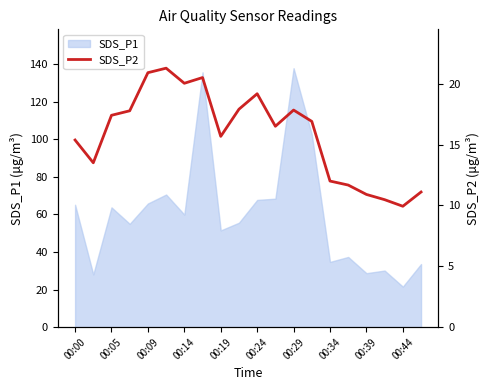

What is the greatest value displayed?

21.3